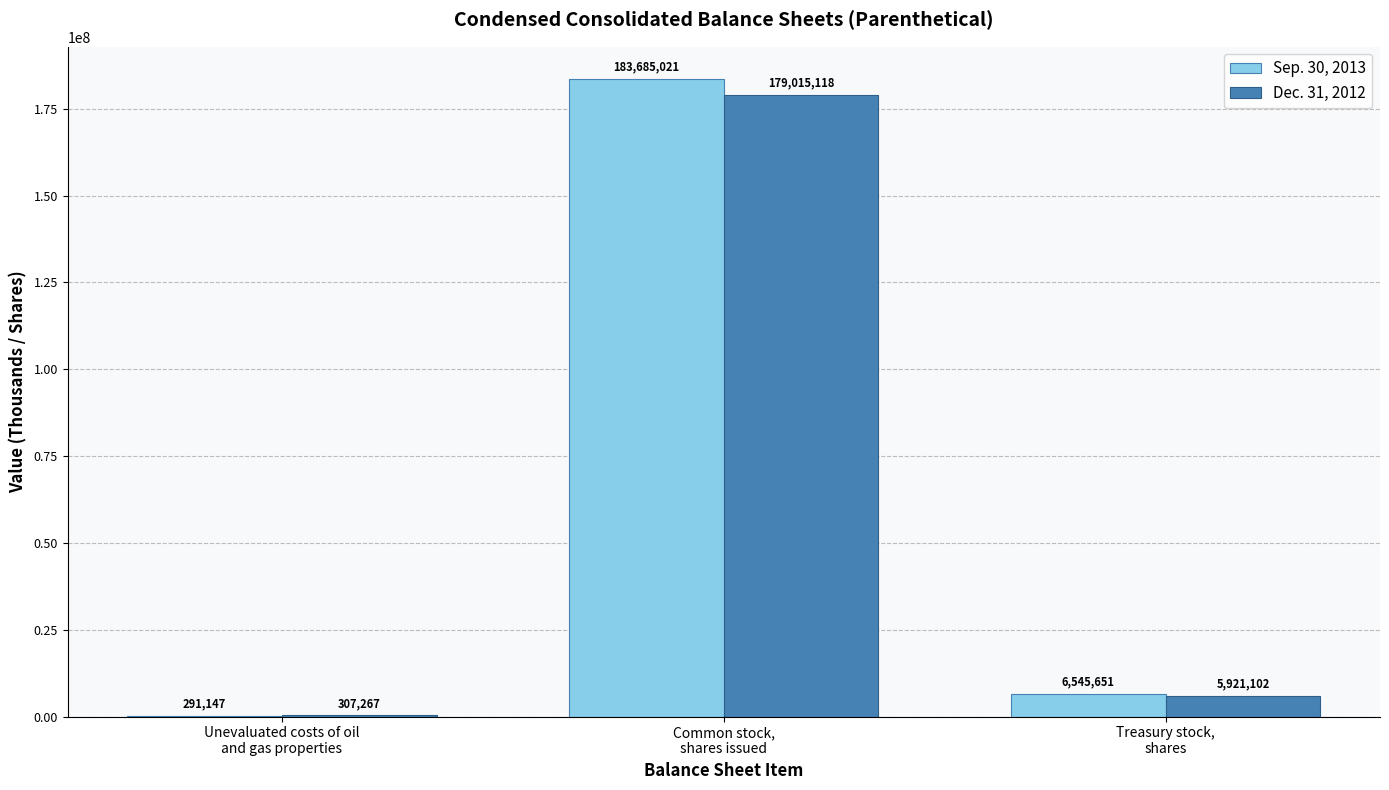

Does the chart contain stacked bars?

No